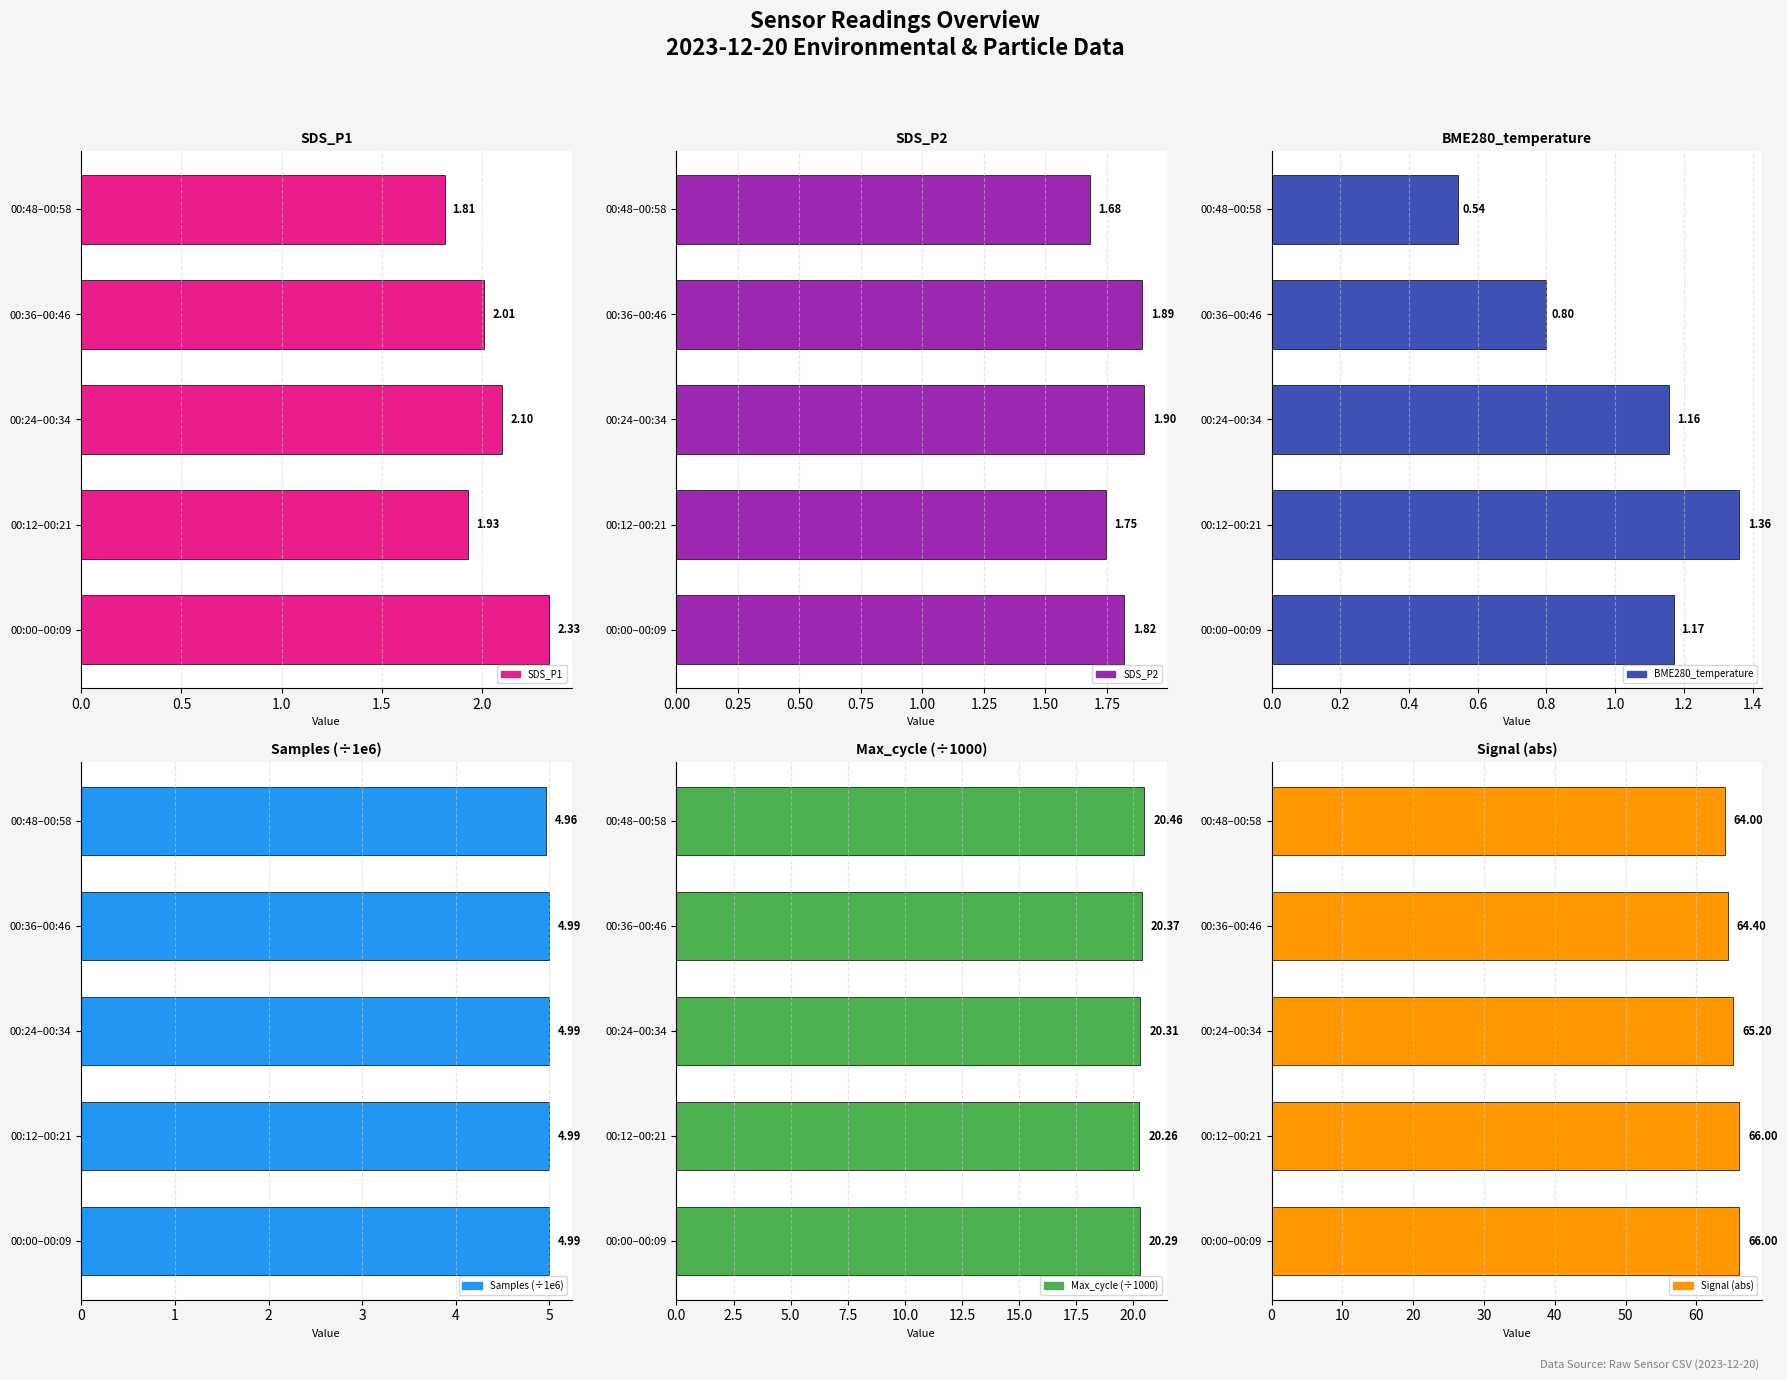

Reading right to left, transcribe all the data shown in this chart.

SDS_P1: 1.8	2.0	2.1	1.9	2.3
SDS_P2: 1.7	1.9	1.9	1.7	1.8
BME280_temperature: 0.5	0.8	1.2	1.4	1.2
Samples (÷1e6): 5.0	5.0	5.0	5.0	5.0
Max_cycle (÷1000): 20.5	20.4	20.3	20.3	20.3
Signal (abs): 64.0	64.4	65.2	66.0	66.0